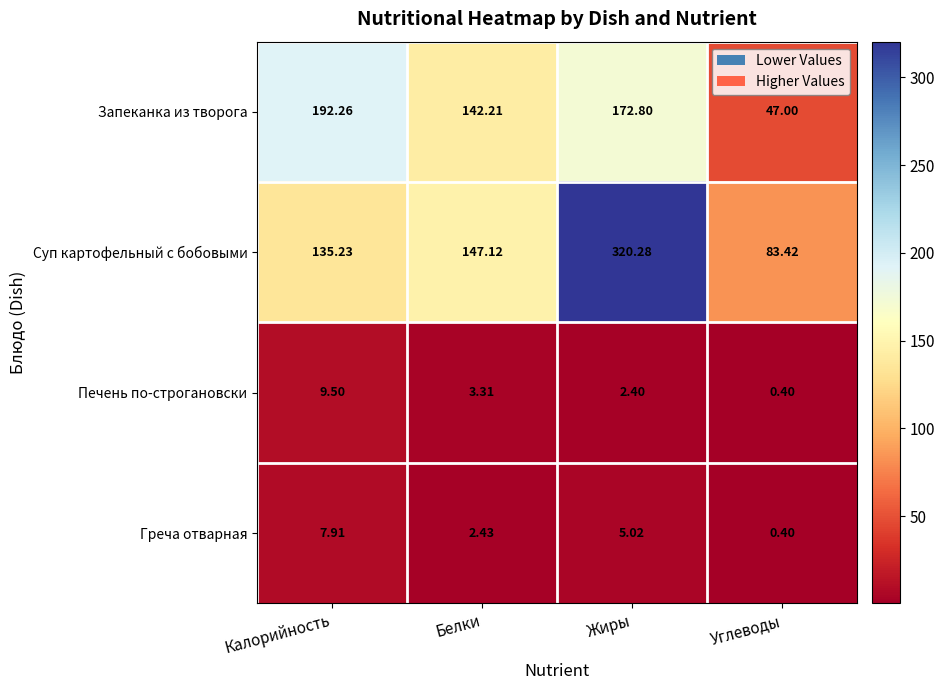

How many data points in Запеканка из творога are less than 172?

2